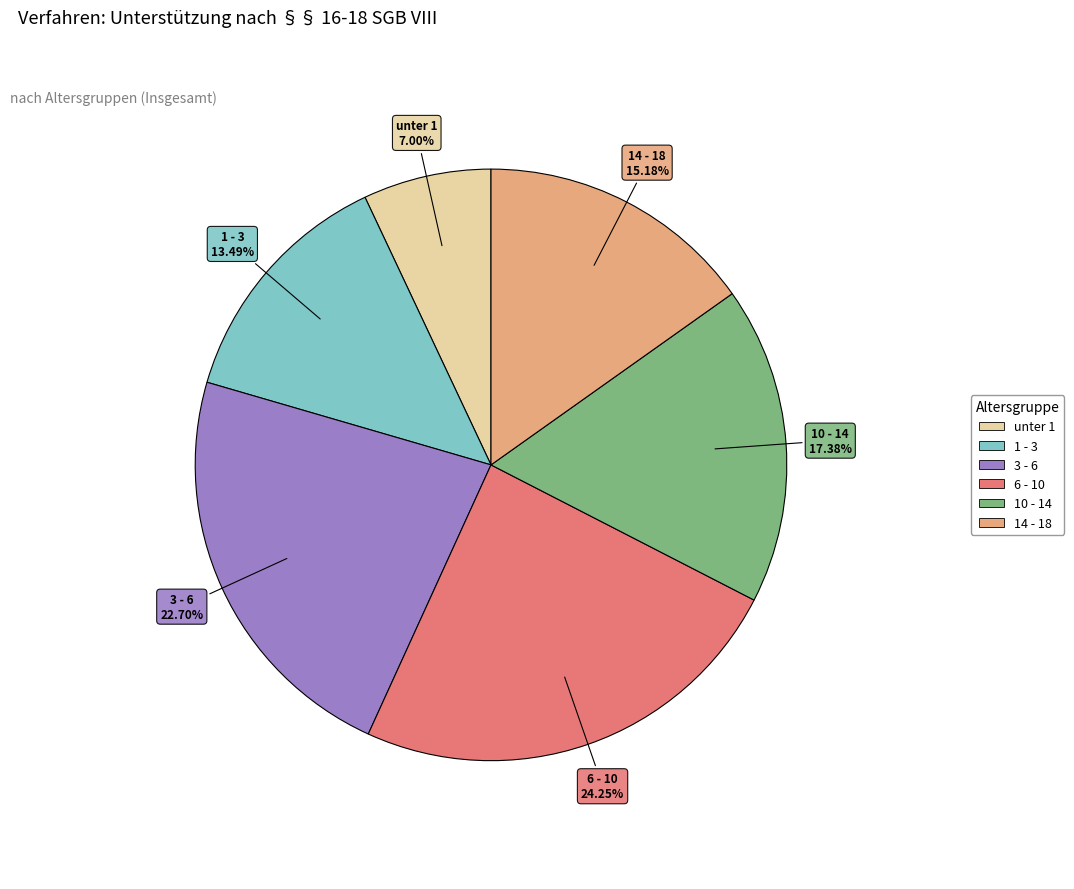

To the nearest percent, what portion does 10 - 14 represent?

17%